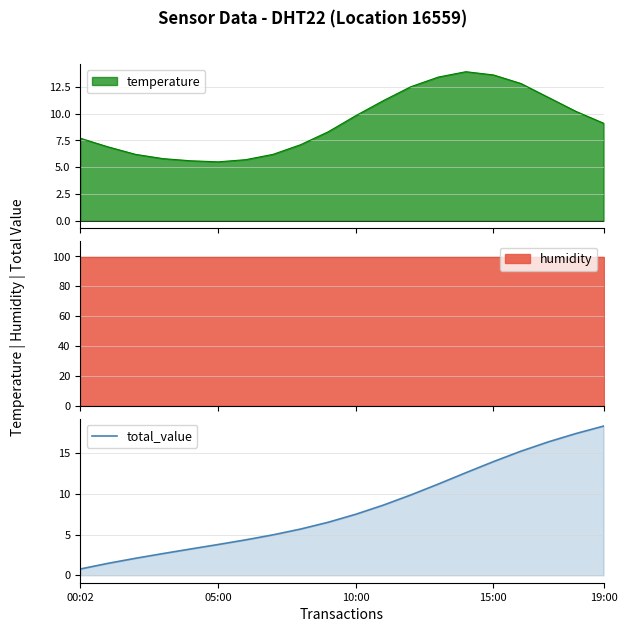

At which category does the chart reach its minimum across all series?

00:02